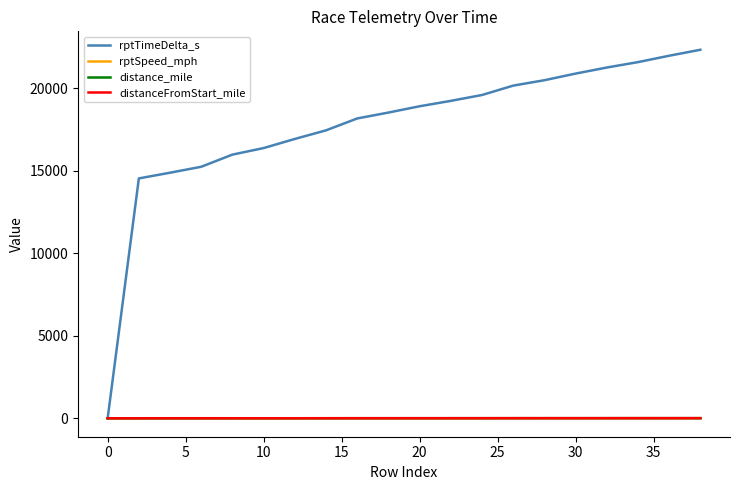

What is the greatest value displayed?

22334.0